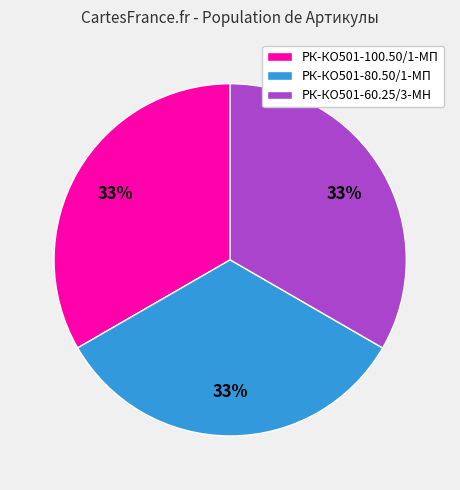

Count the number of slices in the pie.

3